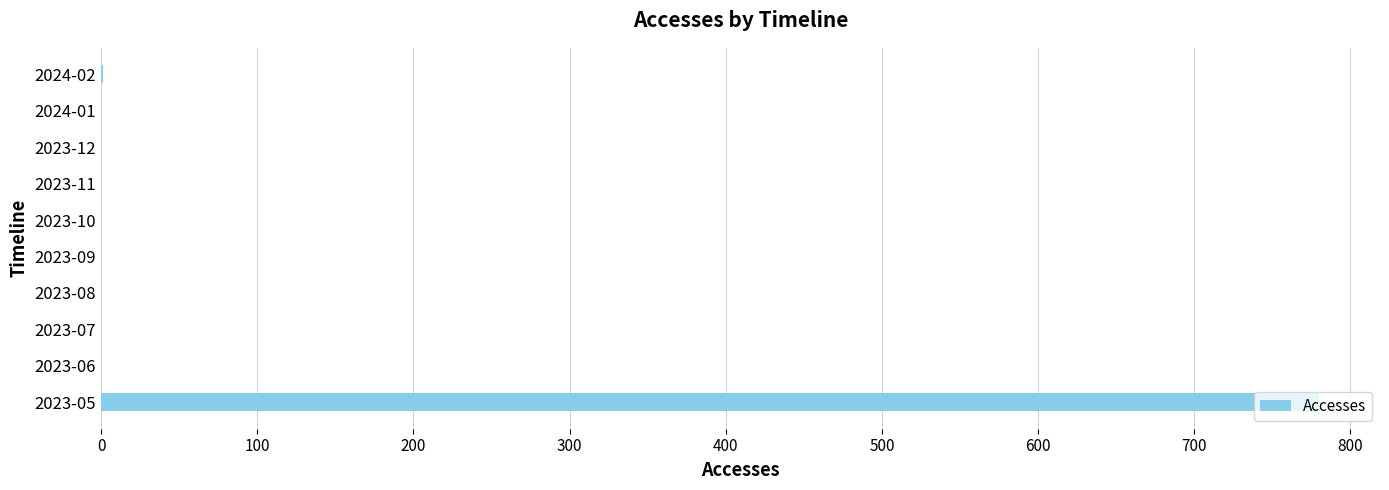

What is the maximum value shown in the chart?

780